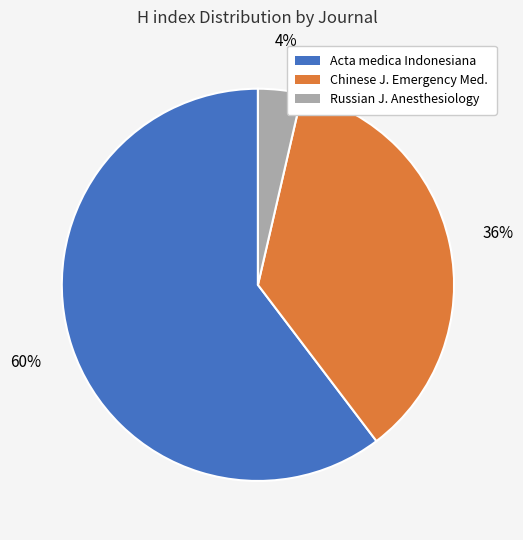

Count the number of slices in the pie.

3